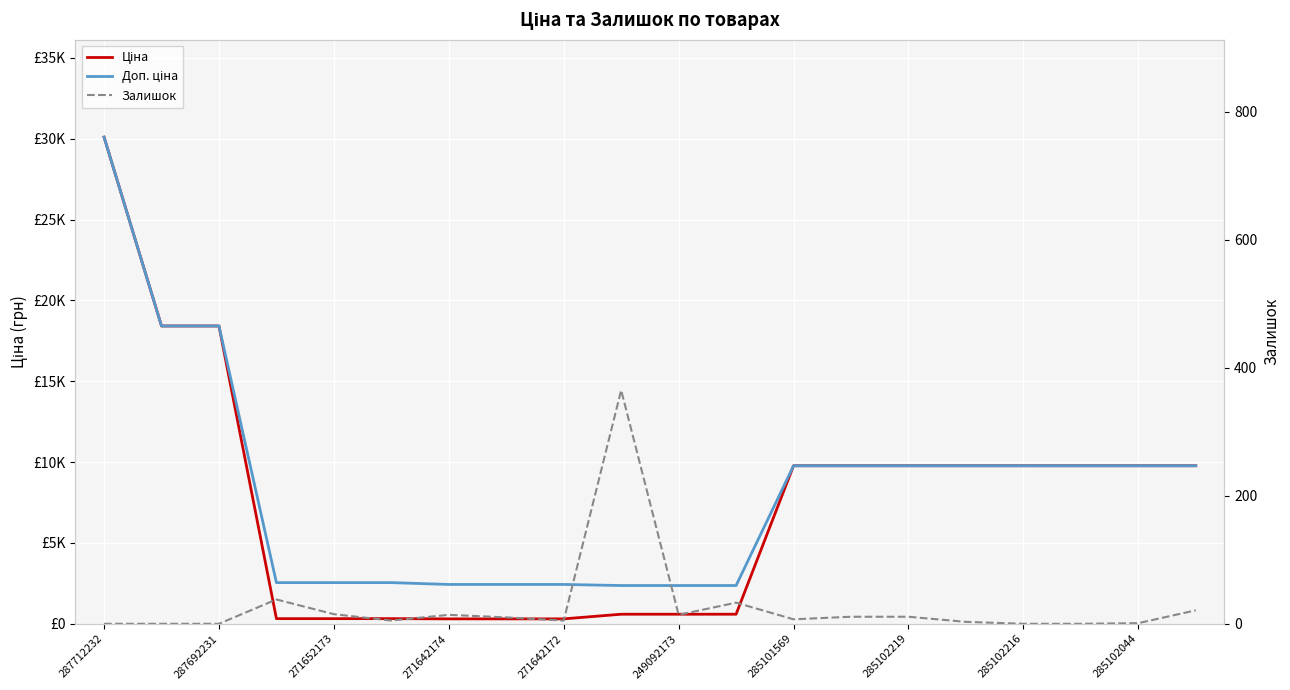

What is the label of the 18th point from the left?

17